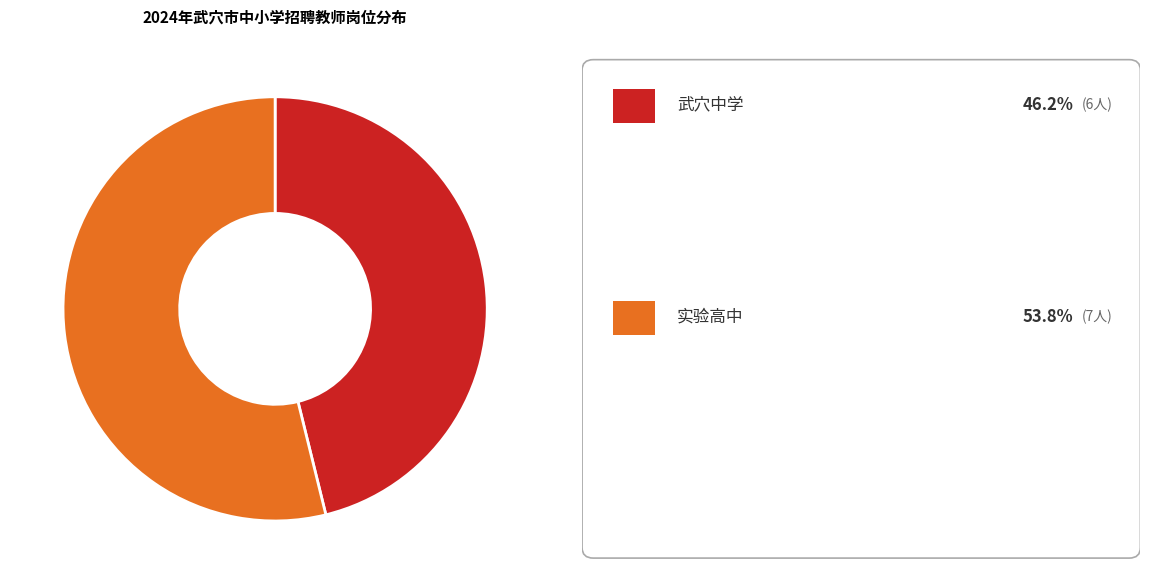

Is there a majority slice in this chart?

Yes